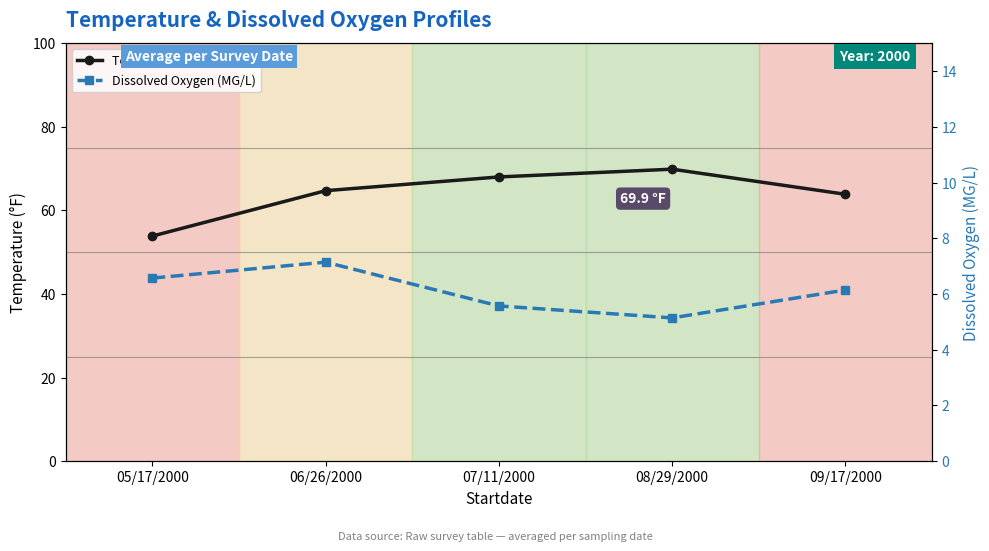

Is this an area chart (filled region under the line)?

No